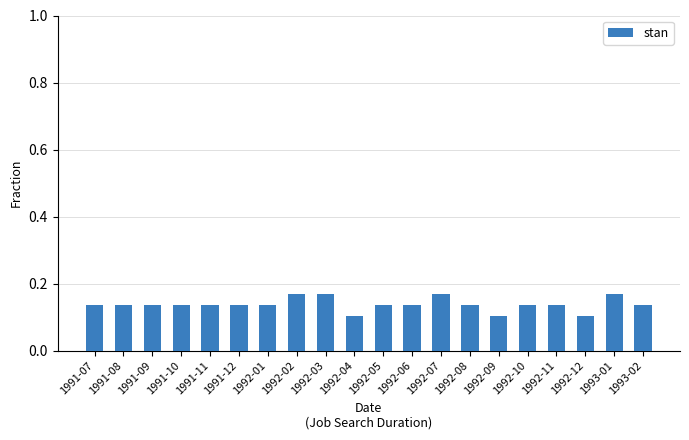

How many series are shown in this chart?

1